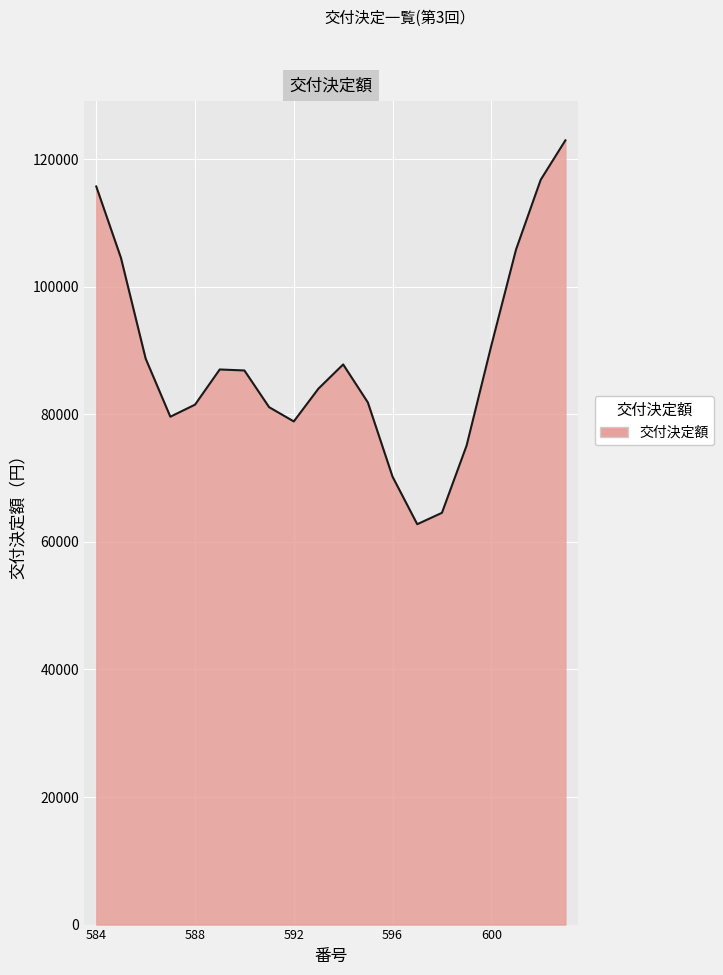

What is the maximum value shown in the chart?

122976.0